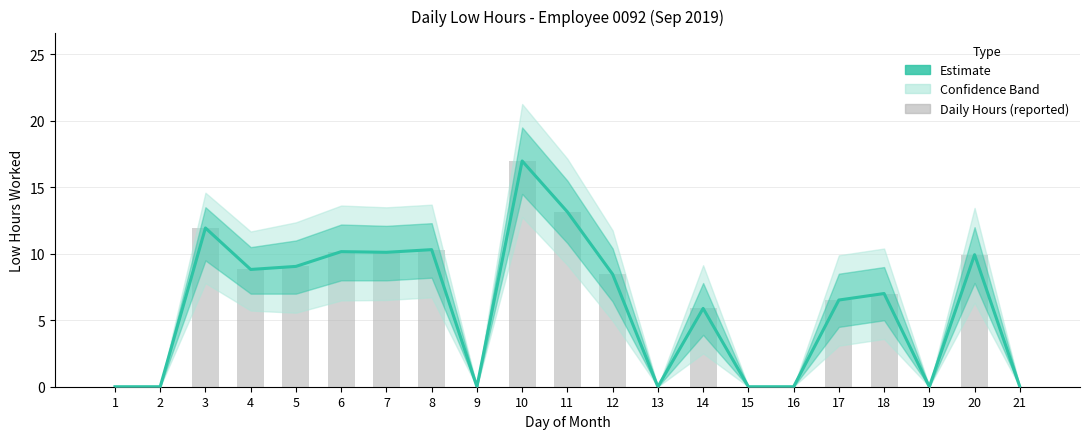

True or false: the data shows 8.5 at 12.

True